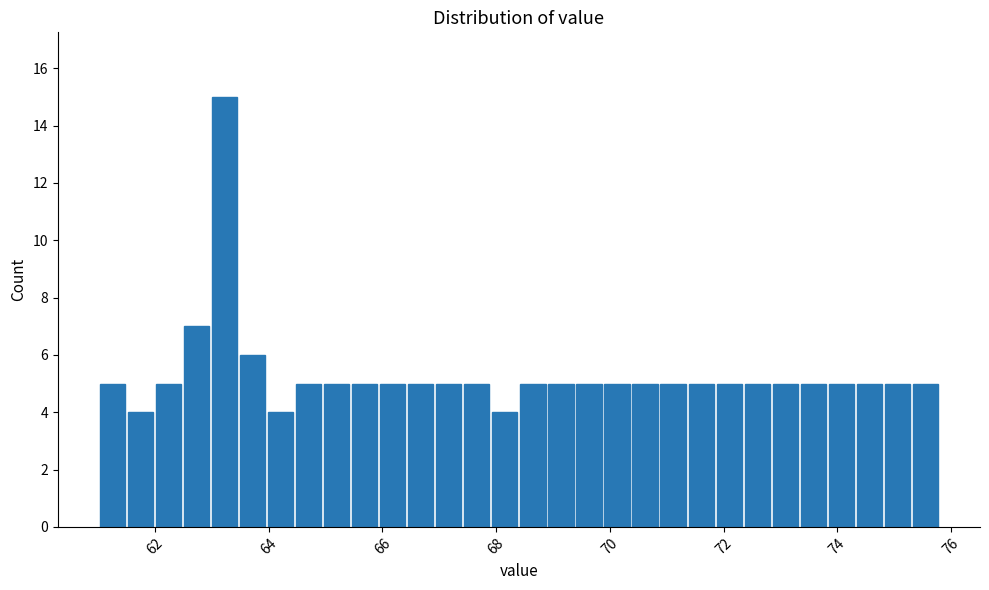

Read against the x-axis, roughly where is the centre of the tallest bar?

63.2